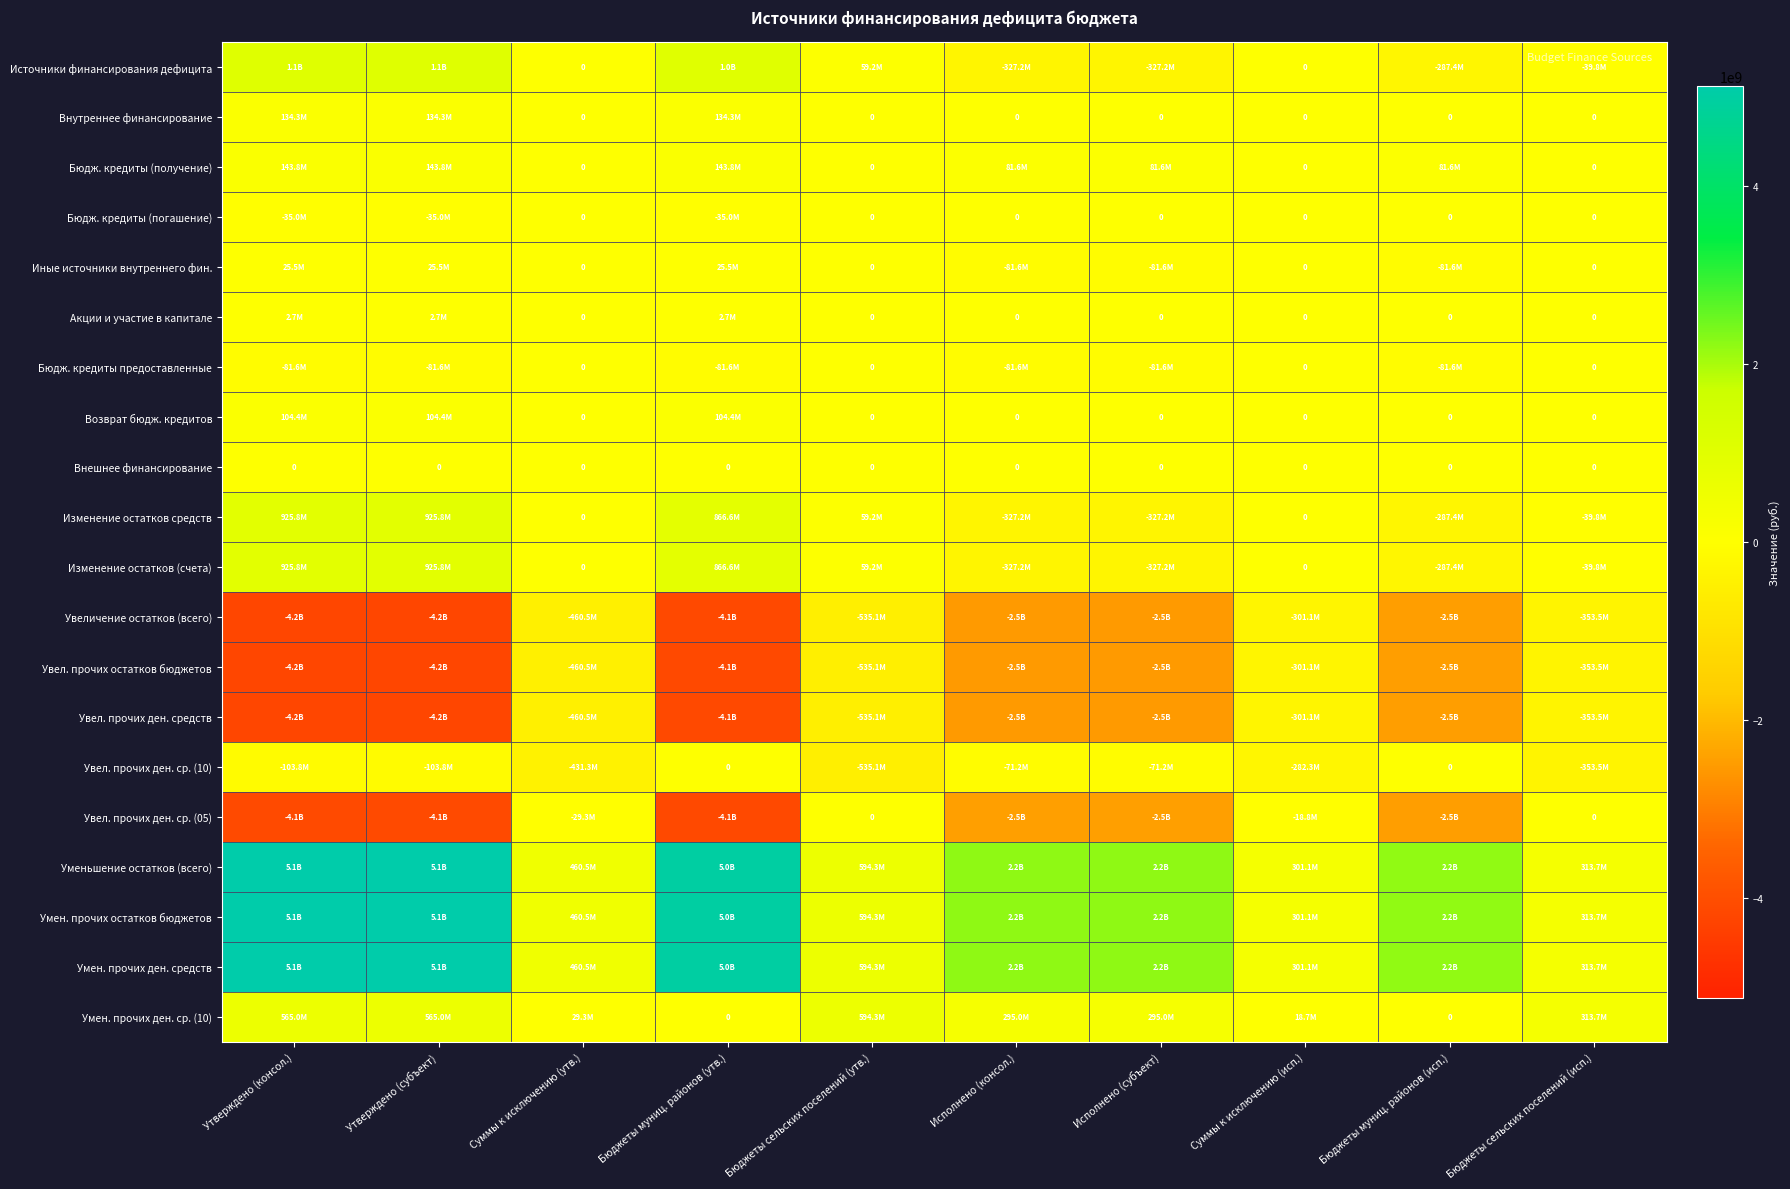

What is the difference between the second highest and second lowest values in the Возврат бюдж. кредитов series?

104415252.5